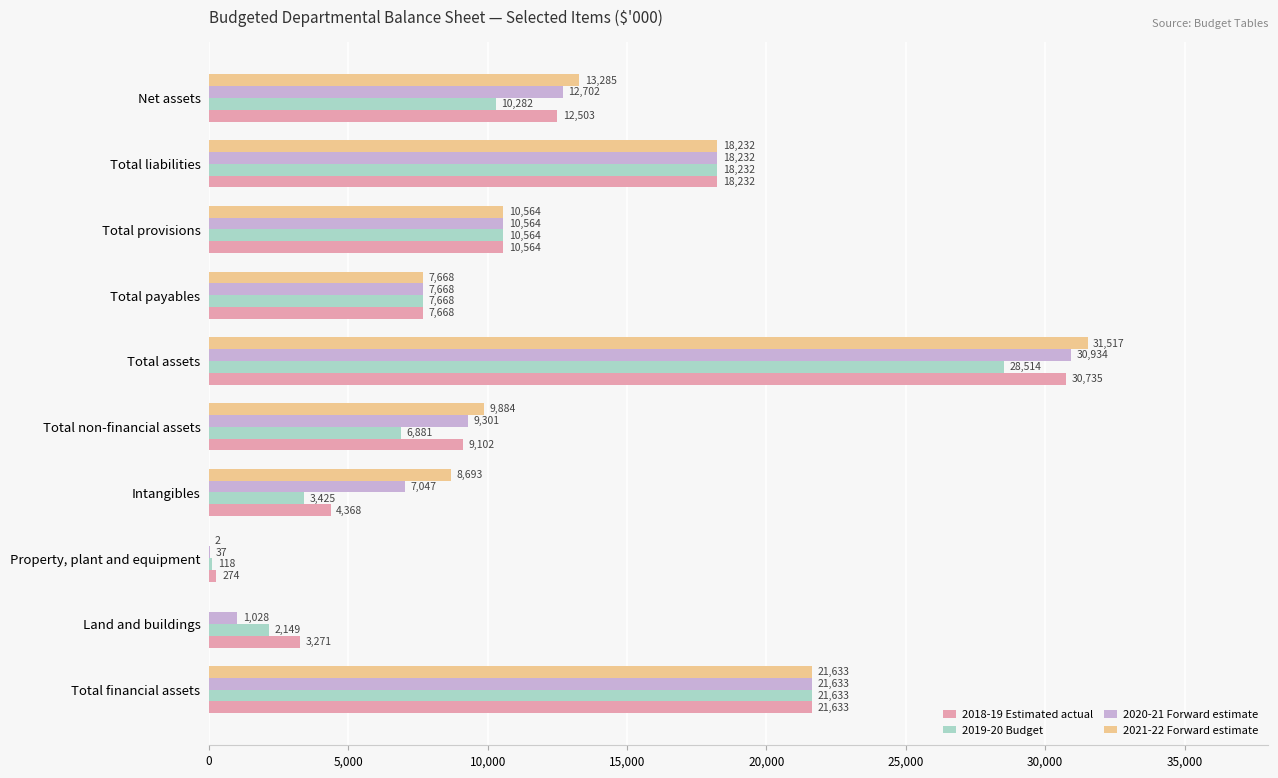

How many values in 2021-22 Forward estimate are above zero?

9